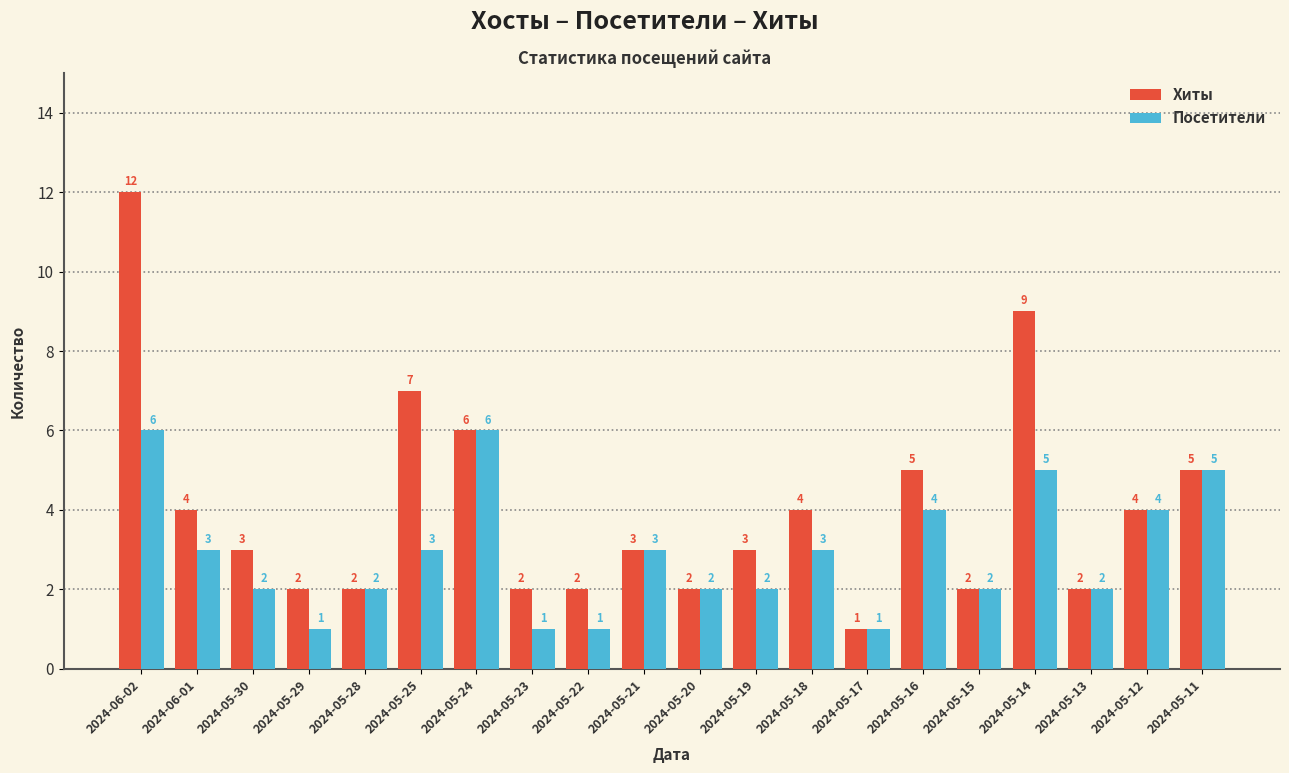

How many data points does each series have?

20